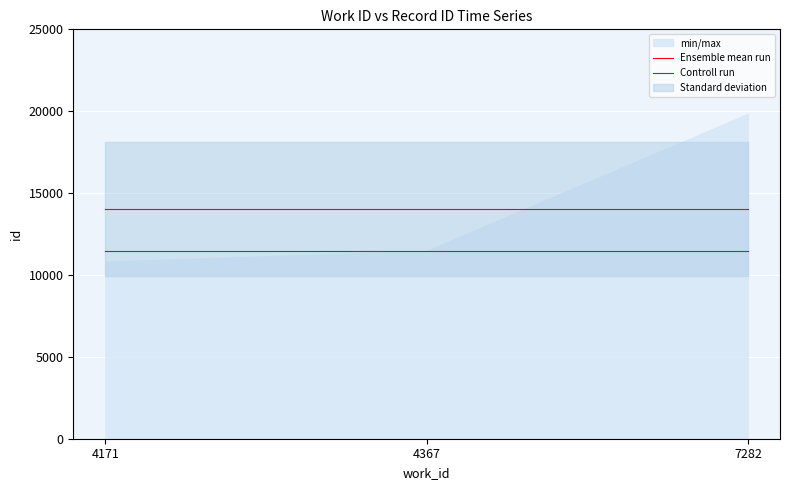

At which label does Controll run reach its peak?

4171